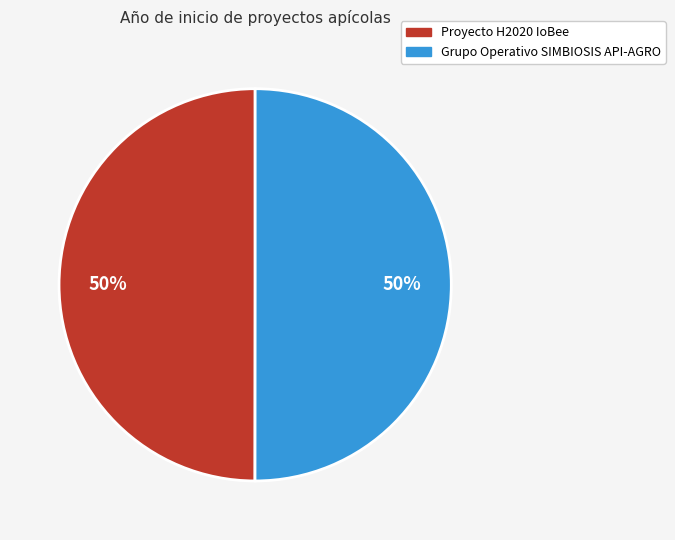

Is the sum of Proyecto H2020 IoBee and Grupo Operativo SIMBIOSIS API-AGRO greater than half?

Yes